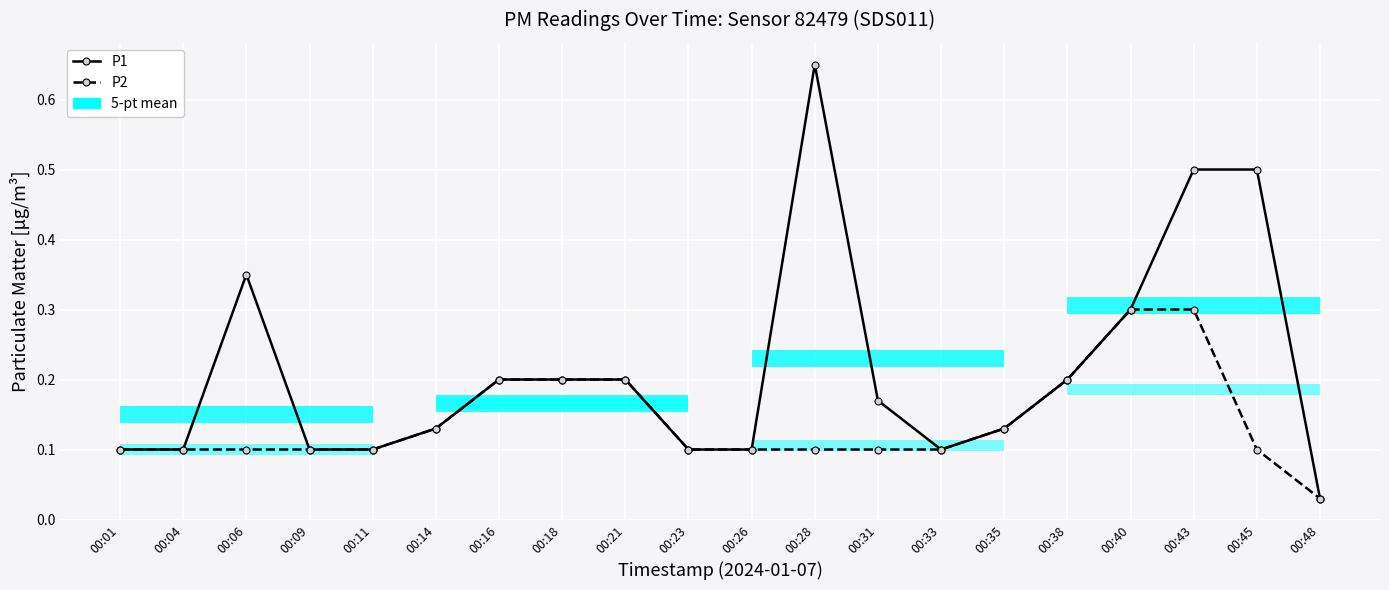

What is the value of the P1 point at the 15th from the left?

0.1